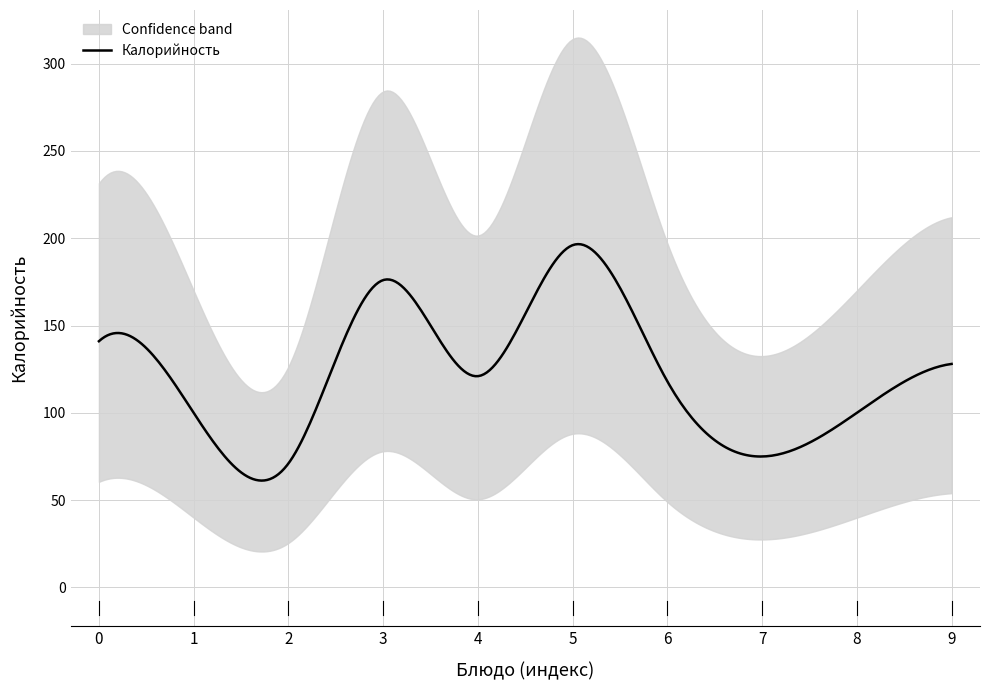

In Жиры, how many points are higher than both neighbors (excluding endpoints)?

2